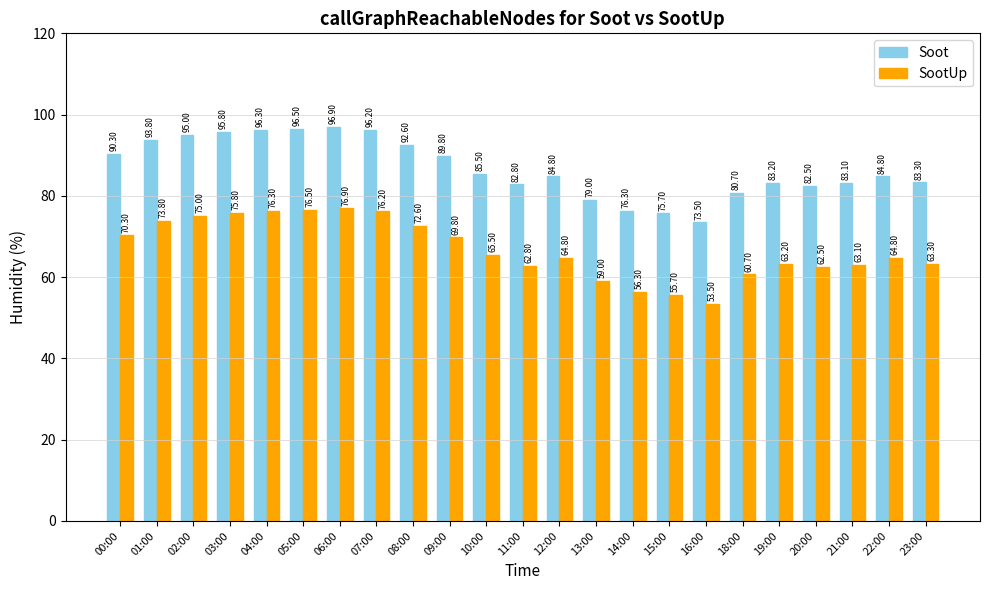

What is the sum of the Soot values at 07:00 and 10:00?

181.7